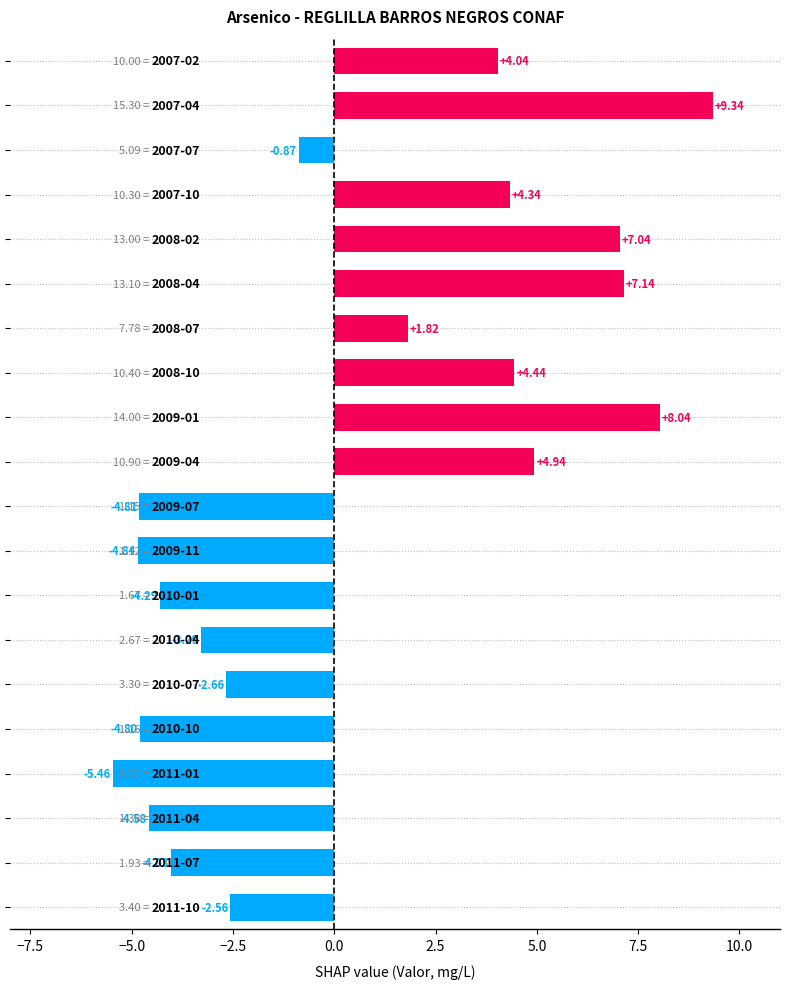

What is the average value?

0.4